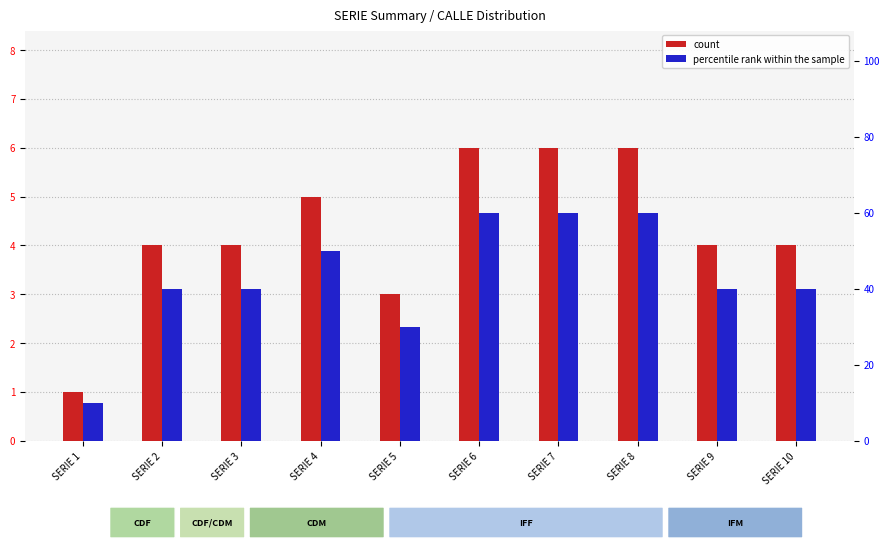

How many bars are there in each group?

2